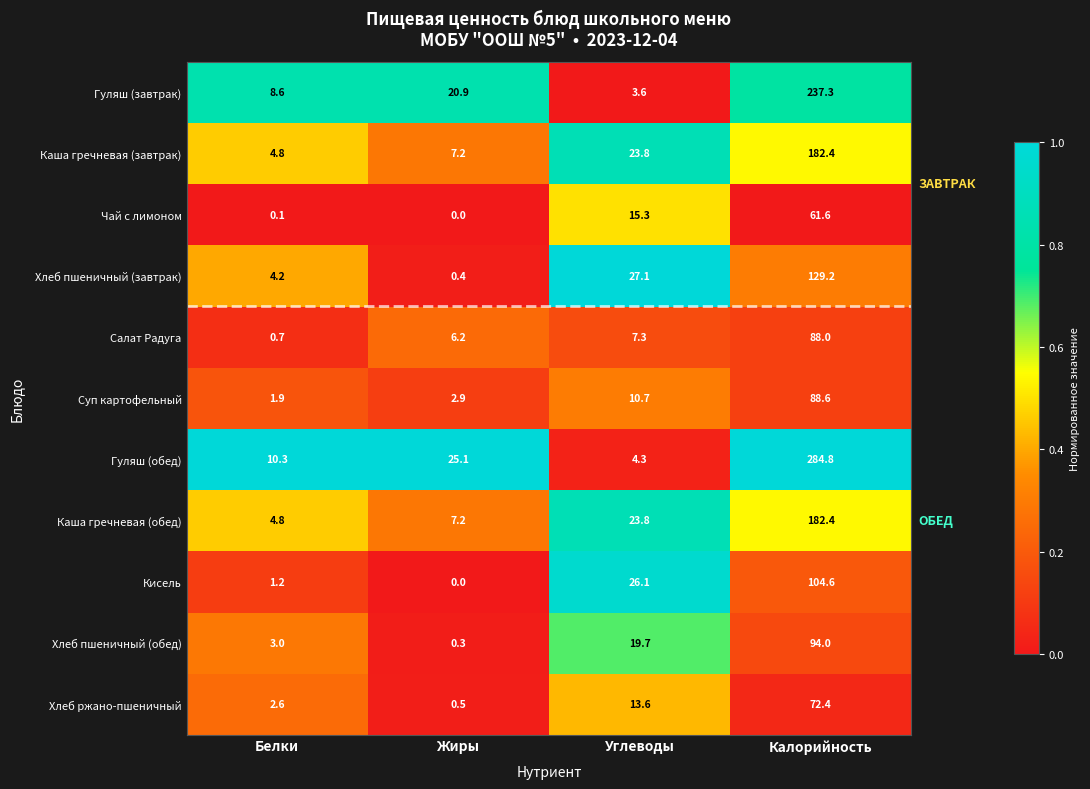

Which series has the largest total across all categories?

Гуляш (обед)